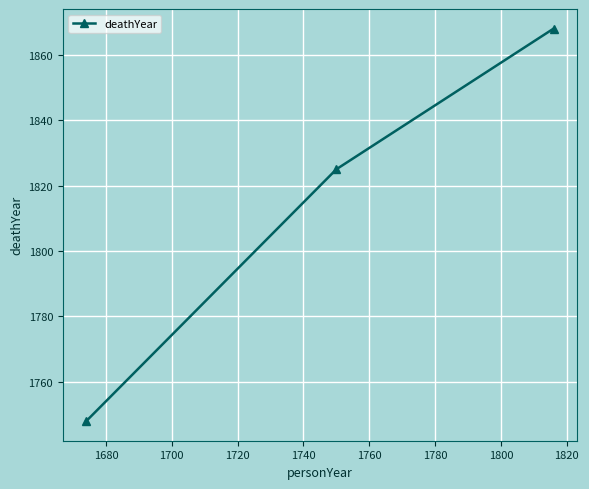

How many data points are less than 1825?

1